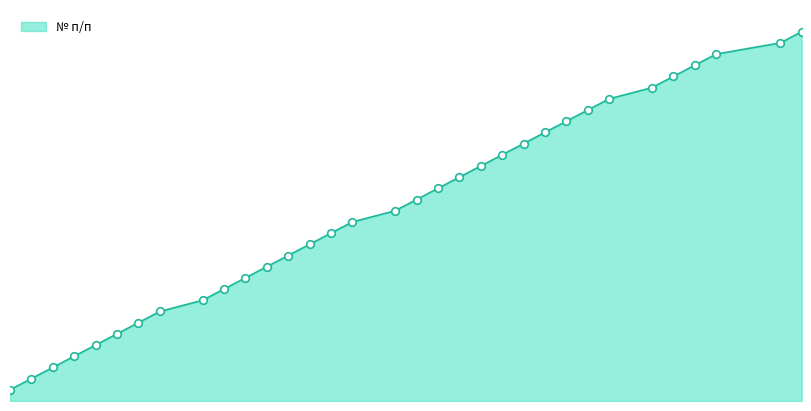

Does the chart have visible grid lines?

No